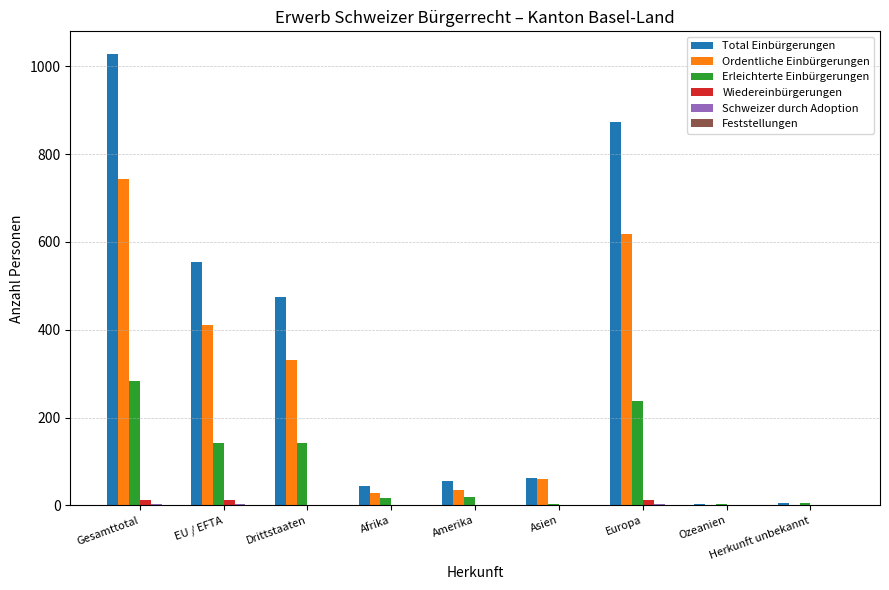

What is the greatest value displayed?

1028